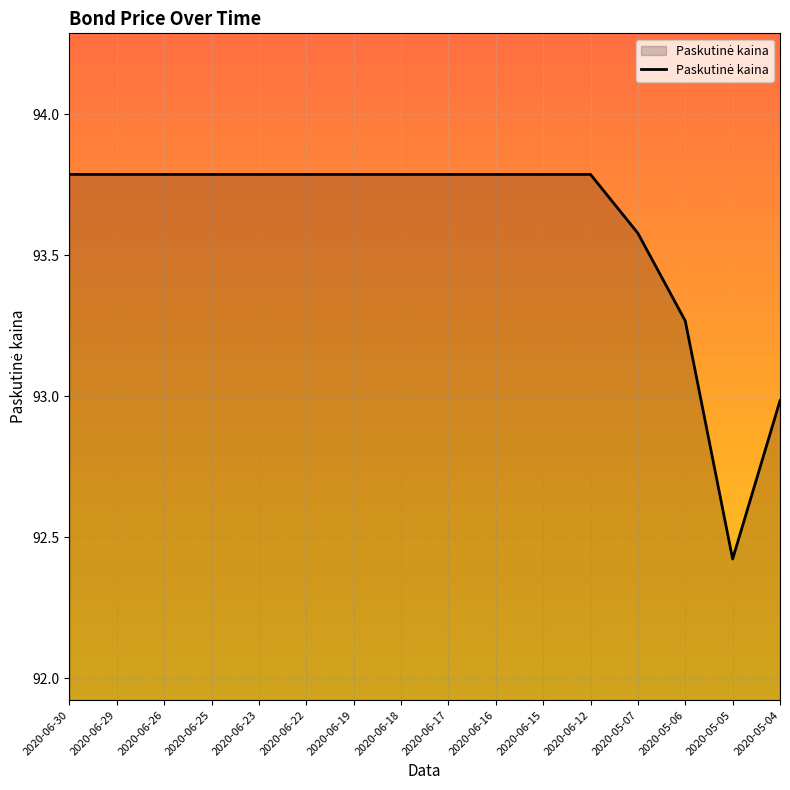

What position from the right is 2020-05-07?

4